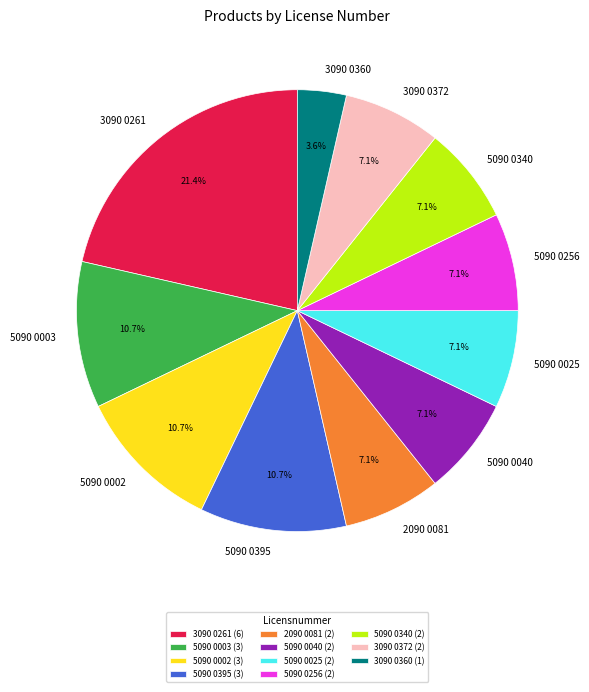

What portion of the pie excludes 5090 0040?

92.9%